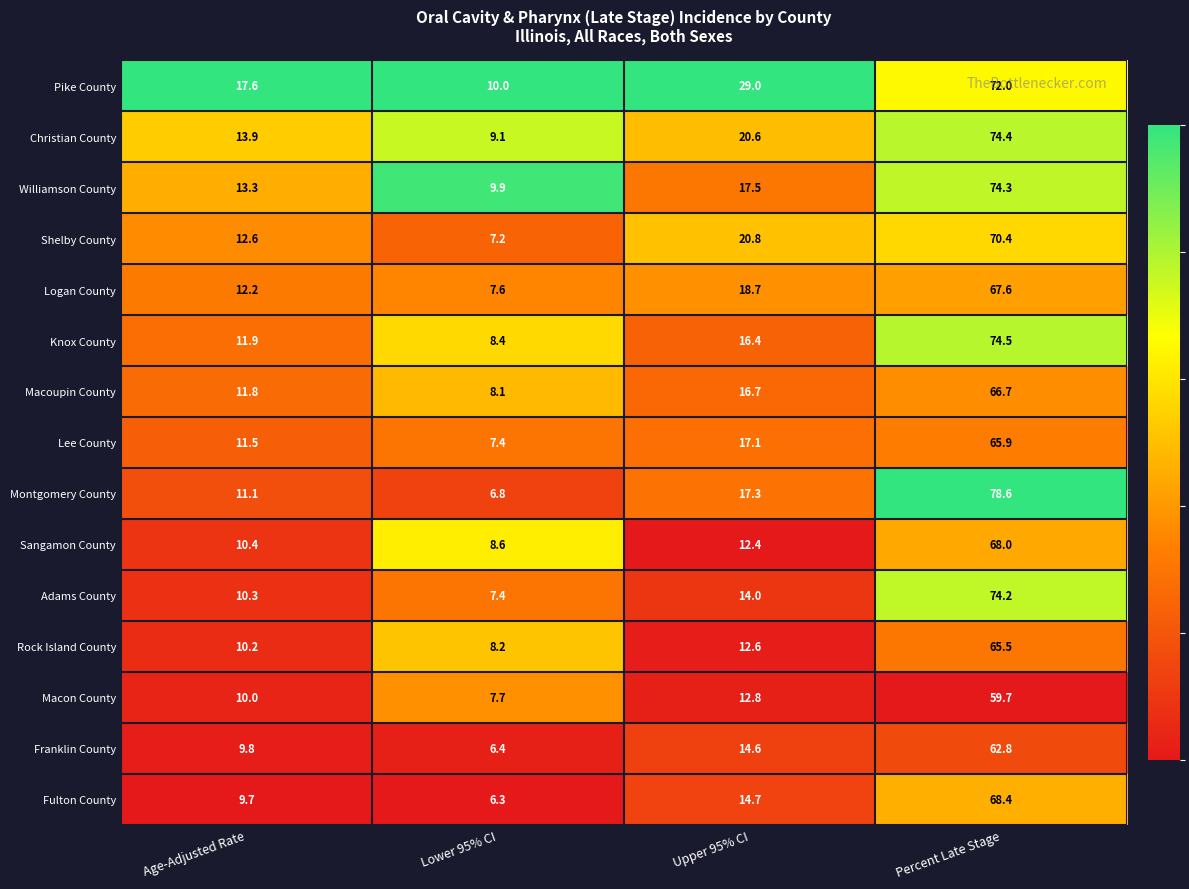

Rank the series at Age-Adjusted Rate from highest to lowest value.

Pike County, Christian County, Williamson County, Shelby County, Logan County, Knox County, Macoupin County, Lee County, Montgomery County, Sangamon County, Adams County, Rock Island County, Macon County, Franklin County, Fulton County